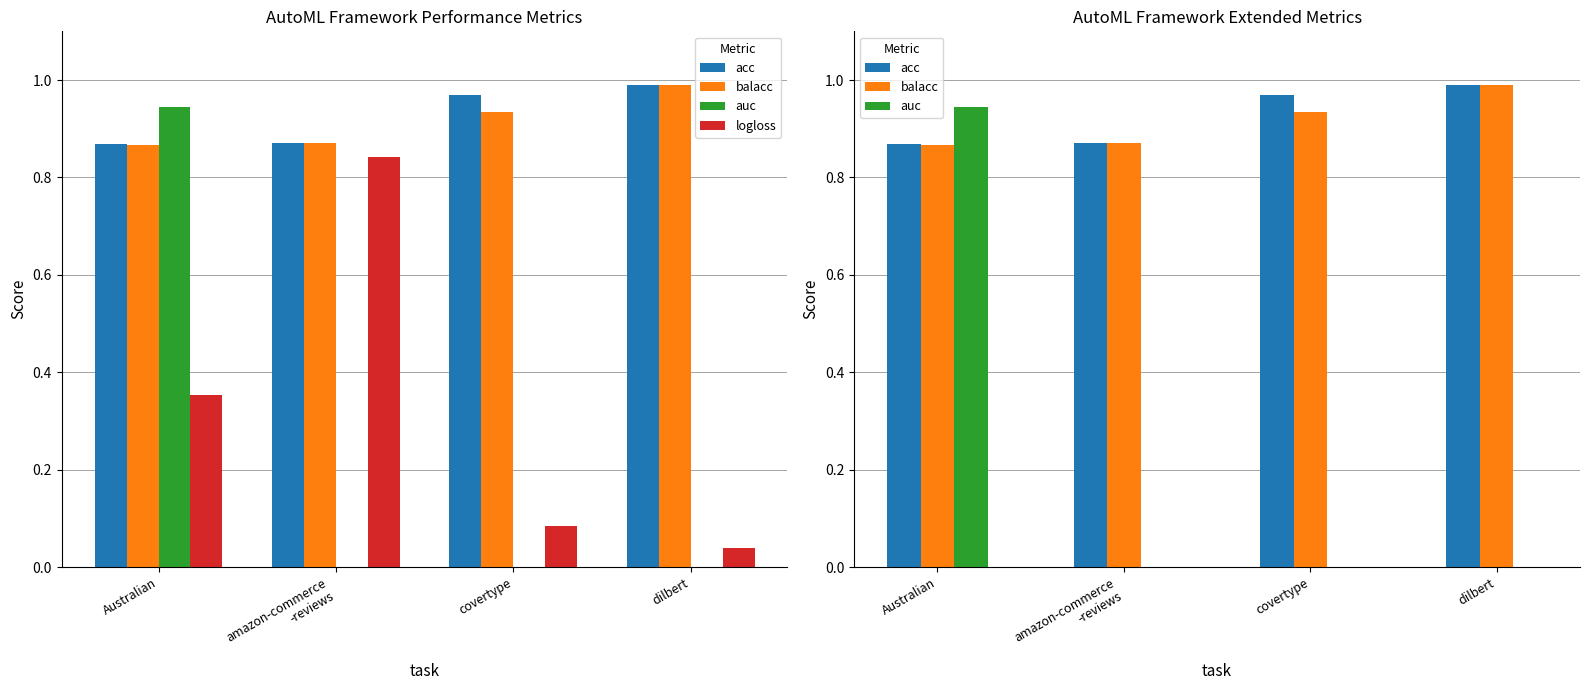

What is the value of the acc bar at the 3rd from the left?

1.0